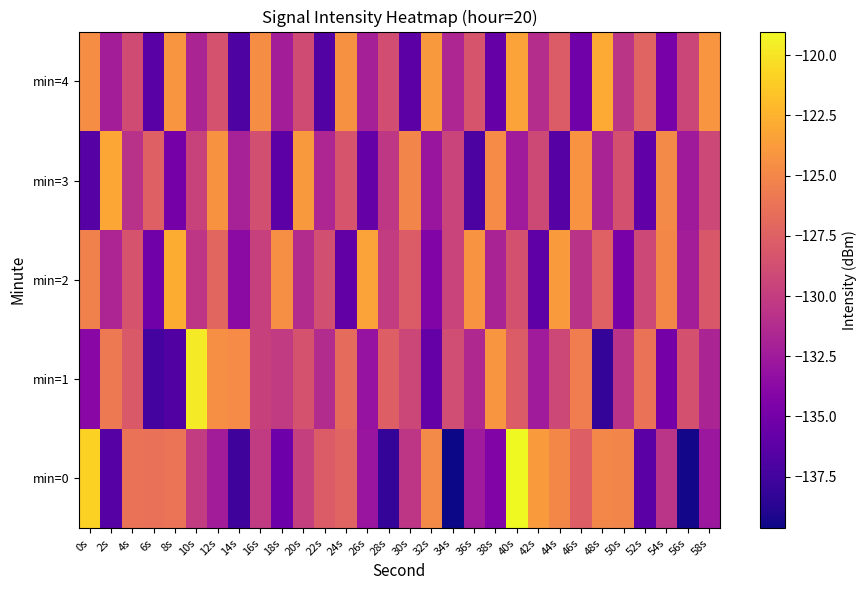

Rank the series at 20s from lowest to highest value.

min=2, min=0, min=4, min=1, min=3